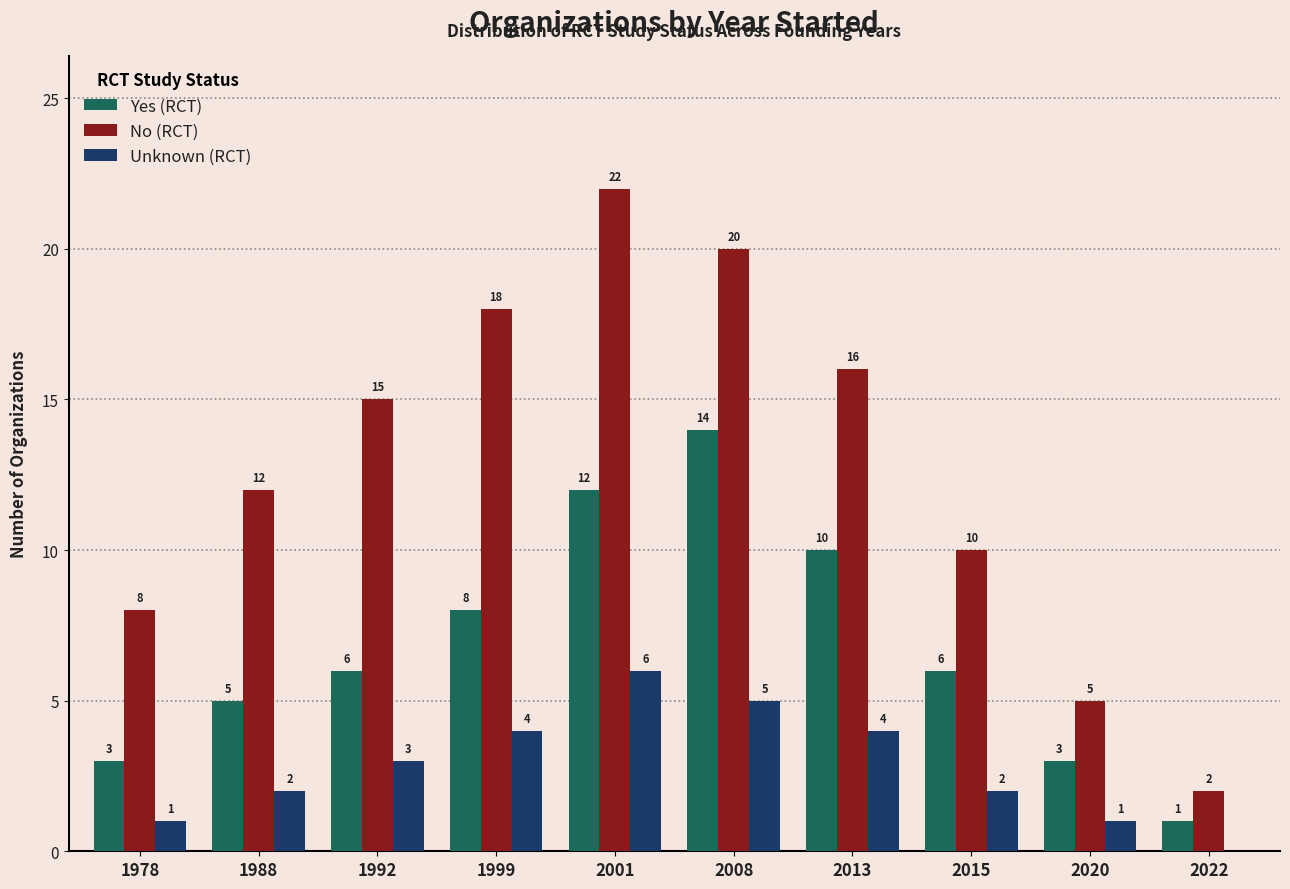

The Unknown (RCT) series shows 5 at 1992. True or false?

False